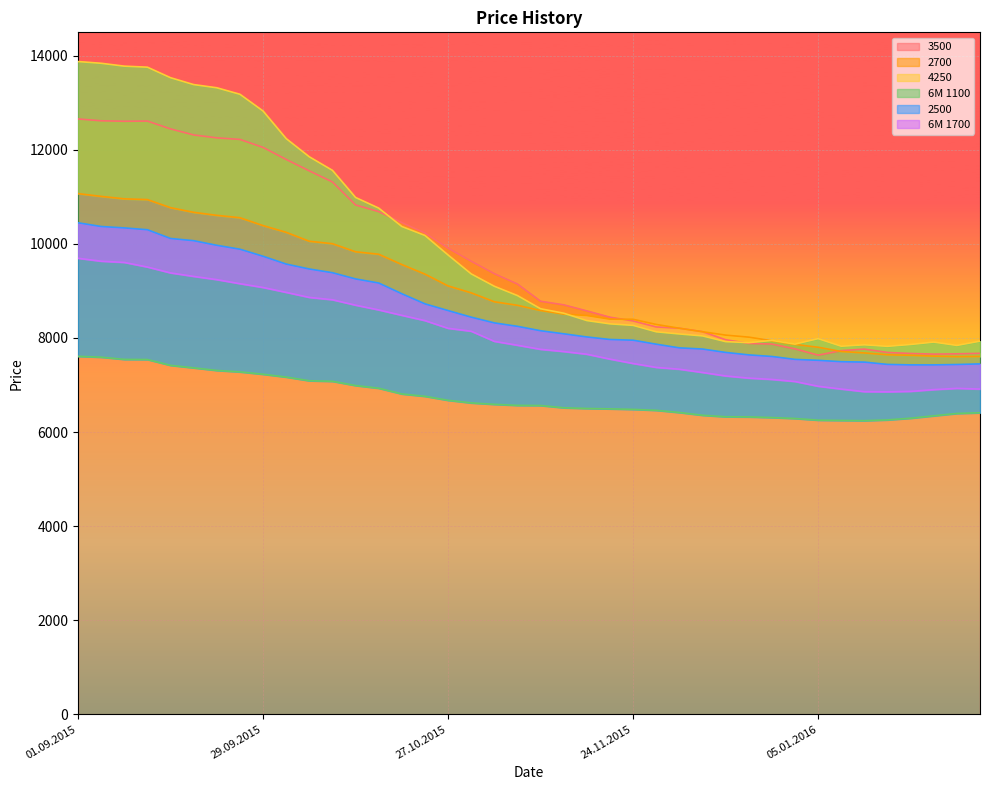

In 4250, how many points are higher than both neighbors (excluding endpoints)?

4